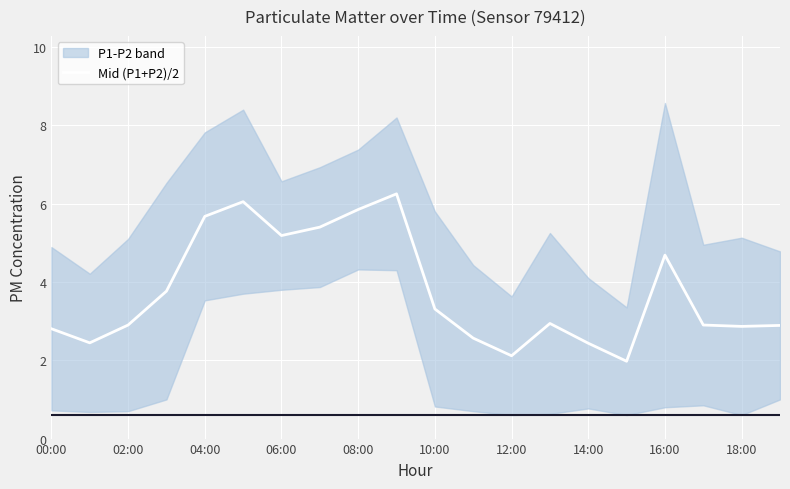

Where is the first local minimum for P2?

01:00